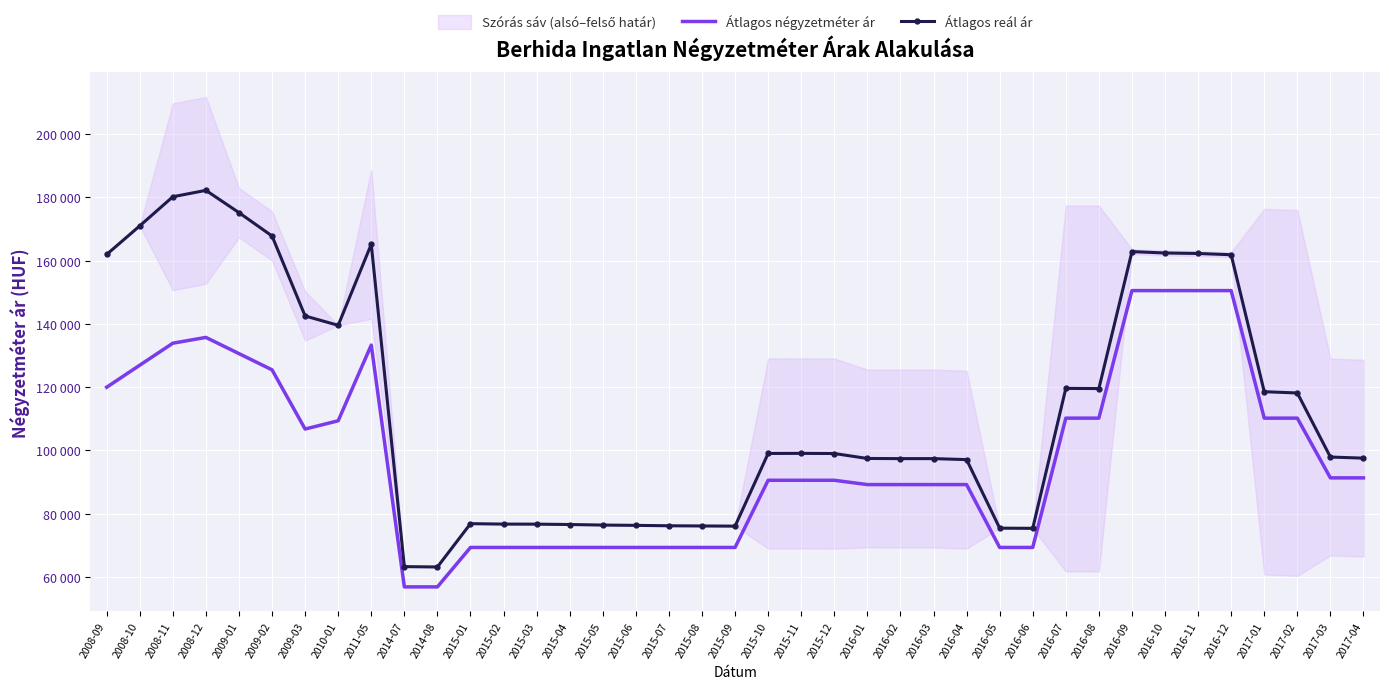

True or false: Átlagos reál ár has a value of 235323 at 2016-11.

False